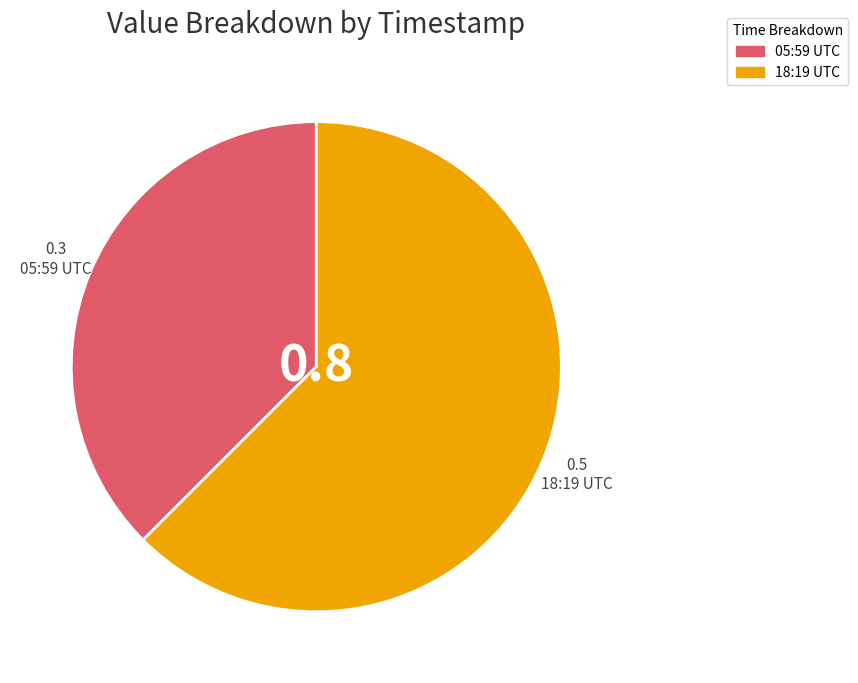

True or false: 18:19 UTC accounts for 62% of the total.

True